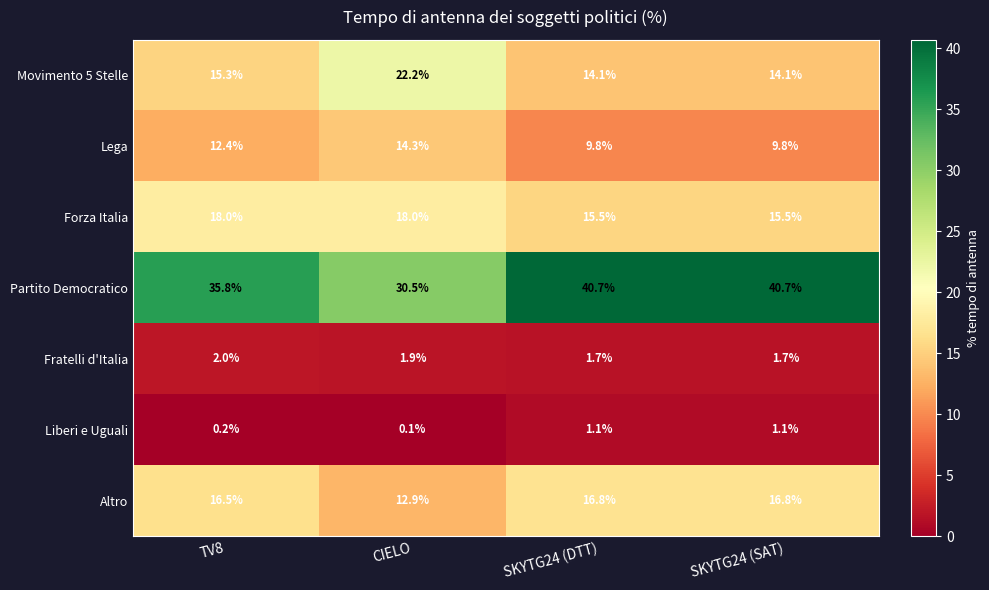

Which series has the widest spread of values?

Partito Democratico